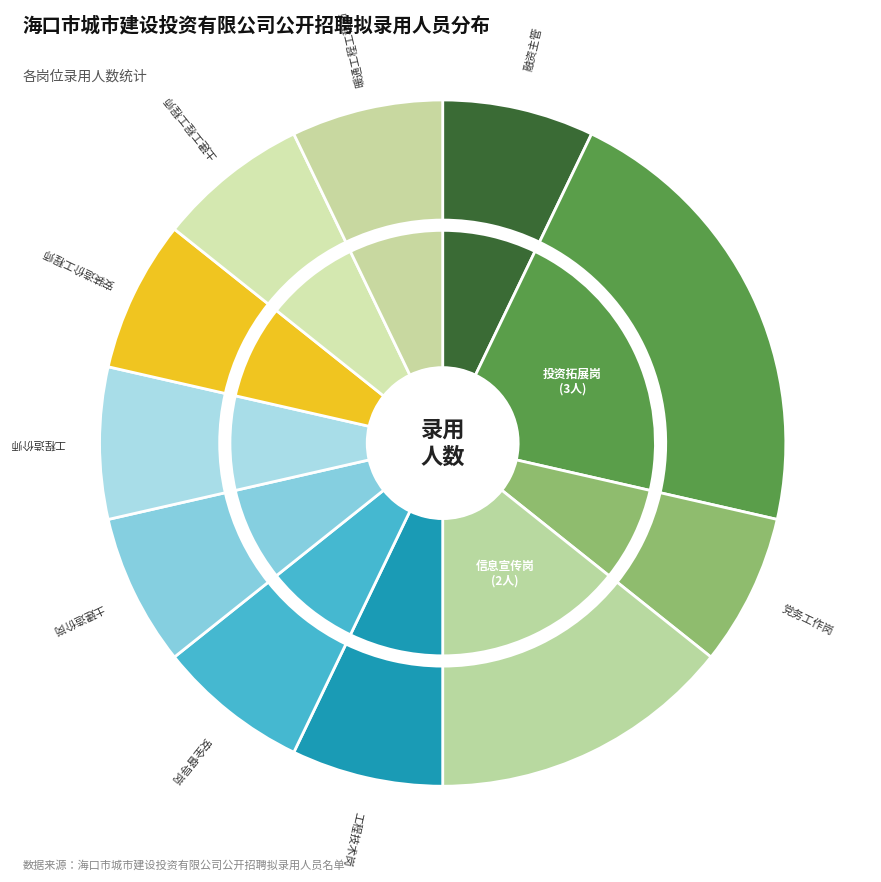

Which category has the biggest portion of the pie?

投资拓展岗